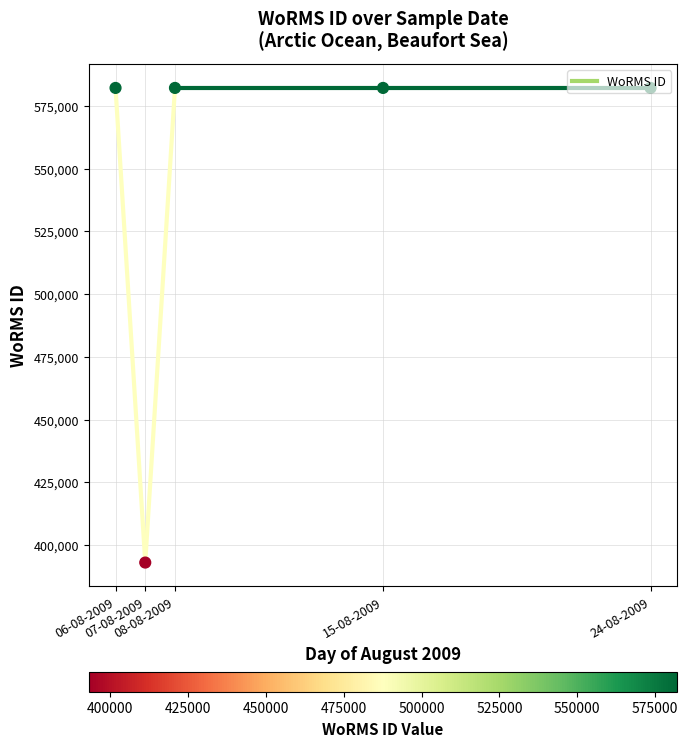

What is the ratio of the value at 06-08-2009 to the value at 07-08-2009?

1.5